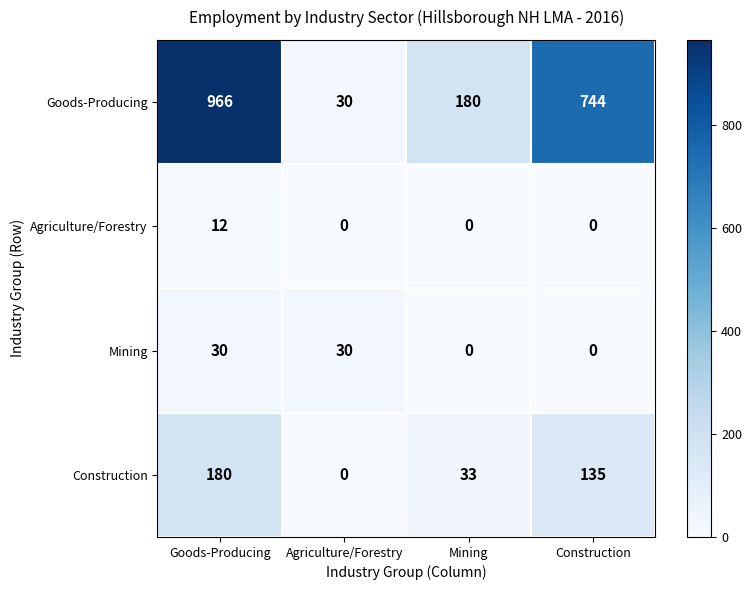

What is the average value of the Construction series?

87